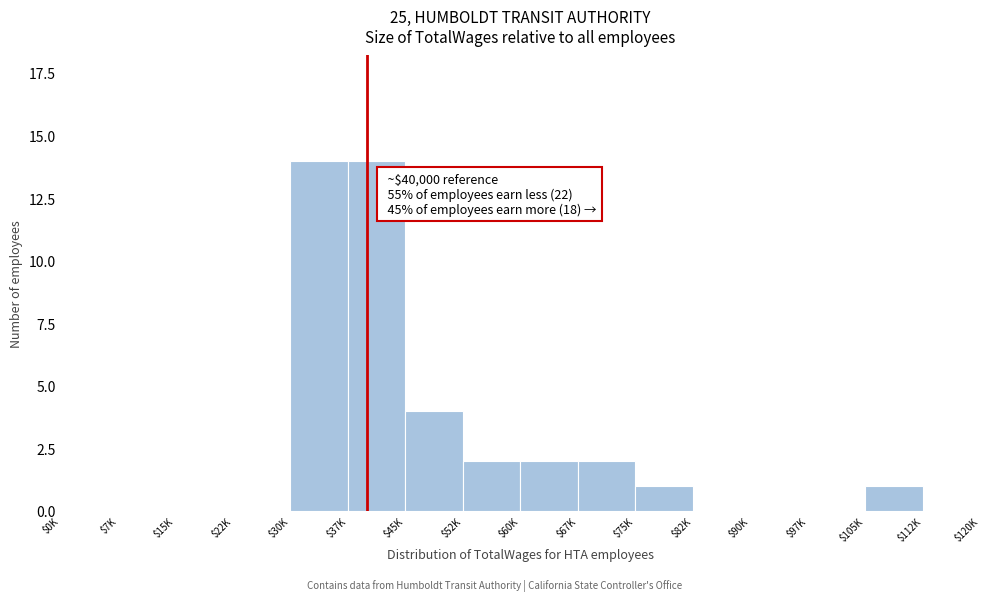

What is the sum of all values?

40